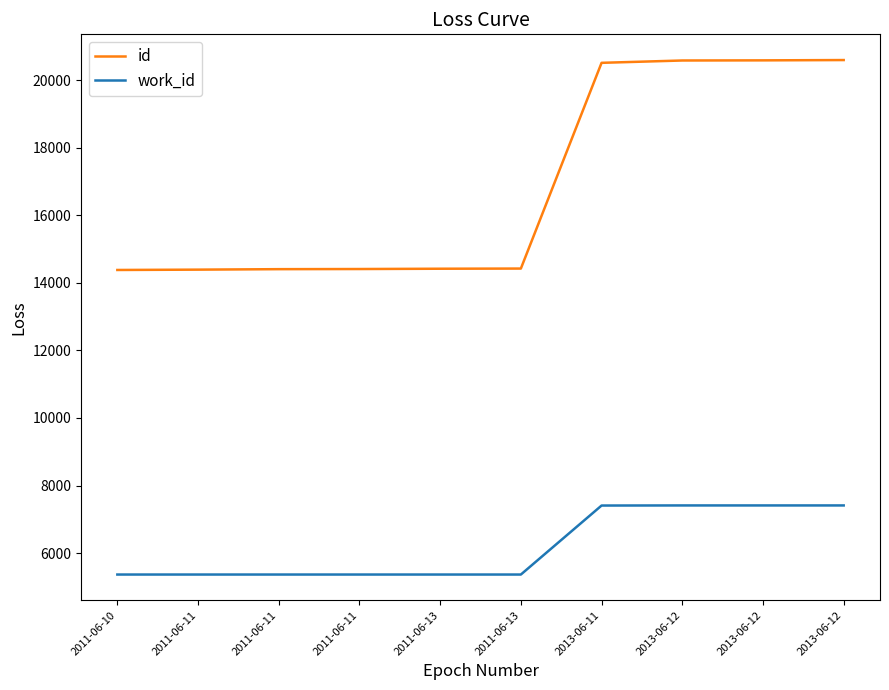

What are all the series names shown in the legend?

id, work_id